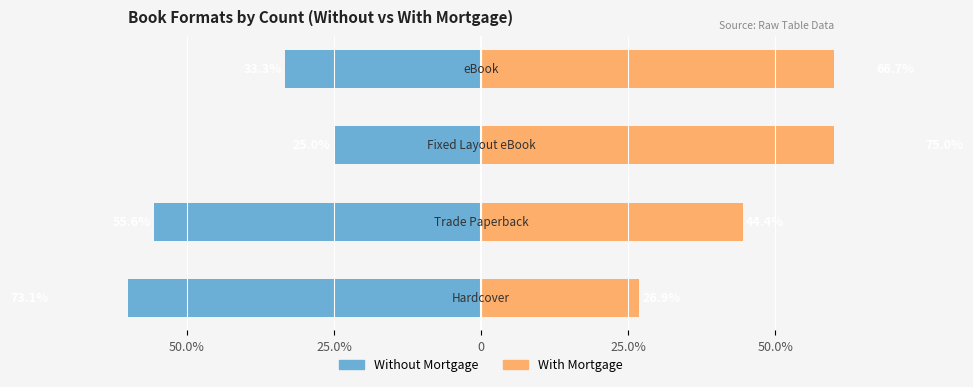

Which series changed the most between 0 and 25.0%?

With Mortgage